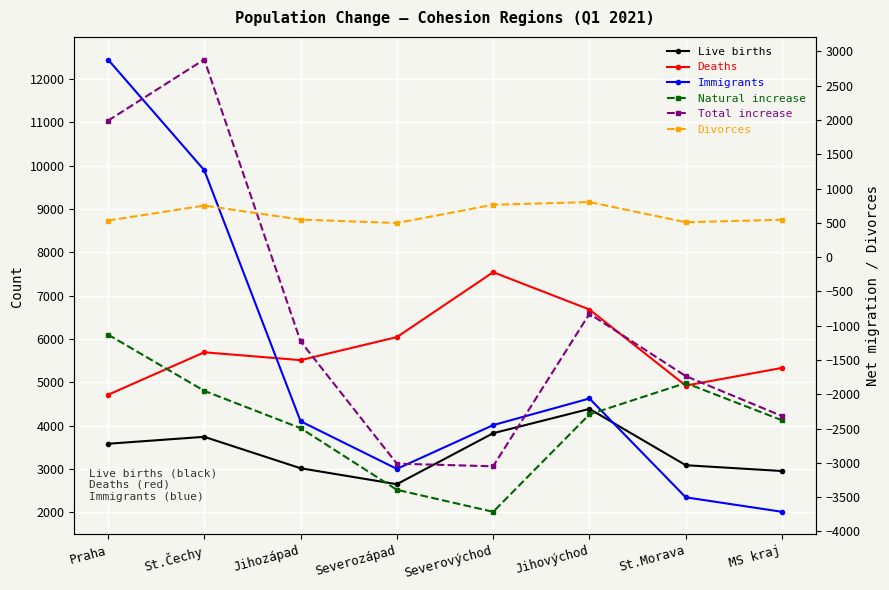

True or false: Live births has a value of 1490 at Severozápad.

False